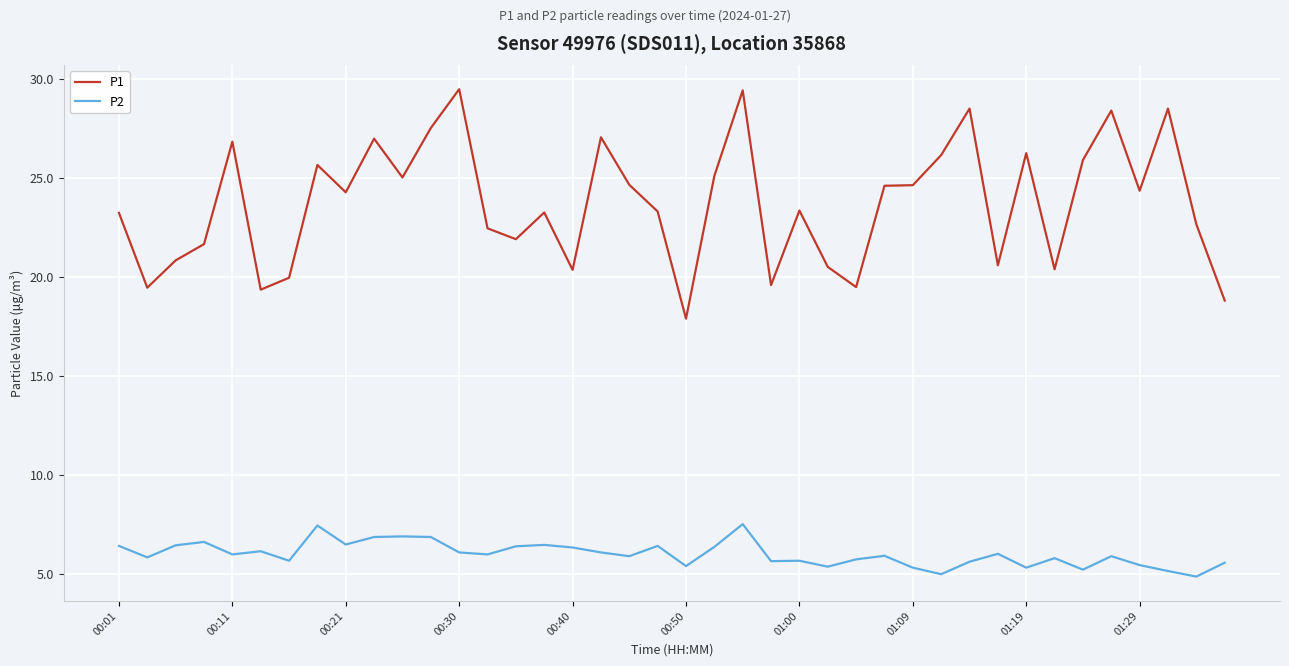

Which series has the largest range (max minus min)?

P1